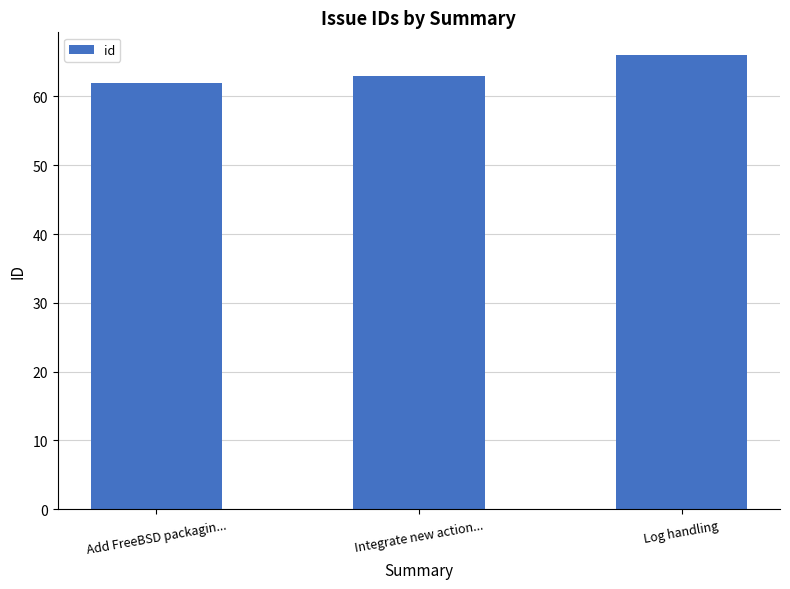

List the labels in order of value, largest first.

Log handling, Integrate new action..., Add FreeBSD packagin...